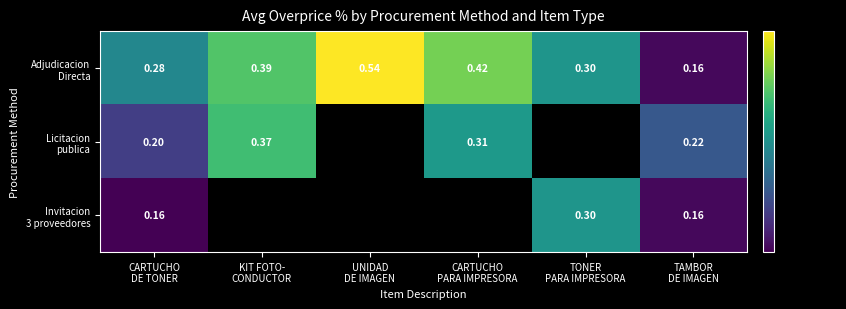

The value of Invitacion 3 proveedores at TONER PARA IMPRESORA is 0.3. True or false?

True